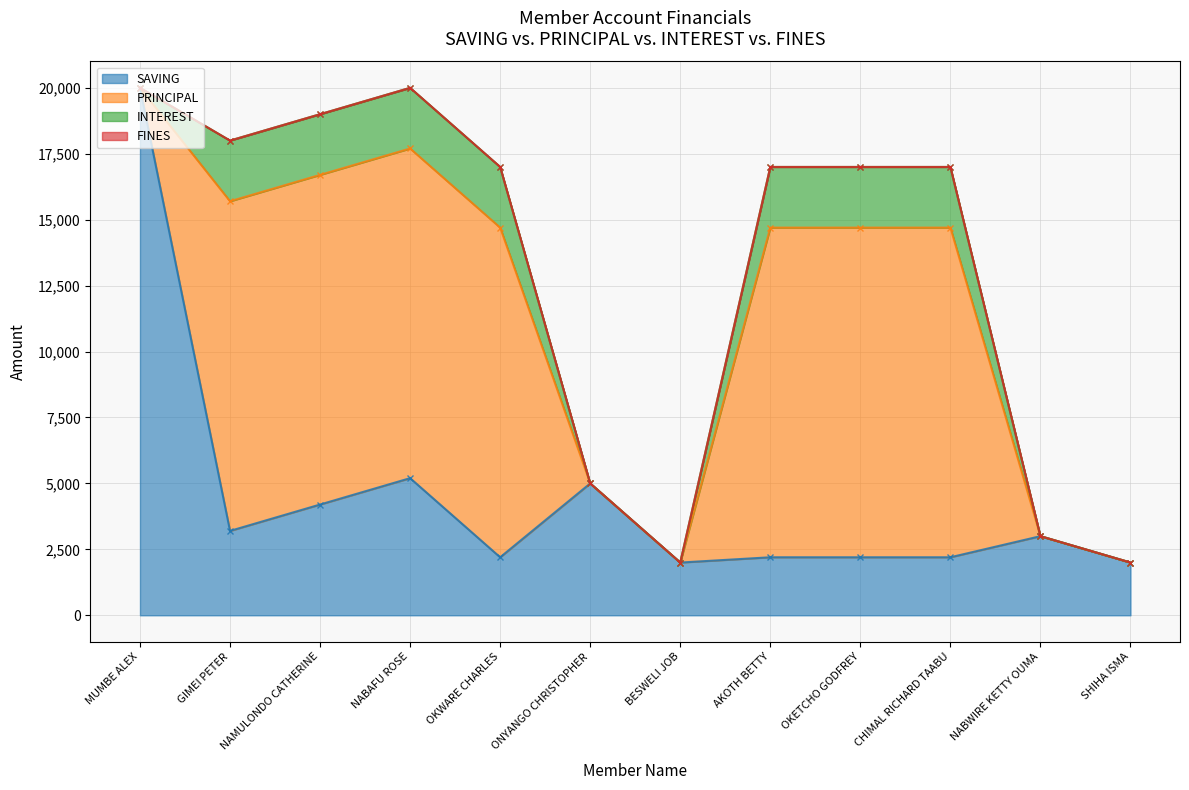

Where do INTEREST and SAVING first cross each other?

NABAFU ROSE and OKWARE CHARLES